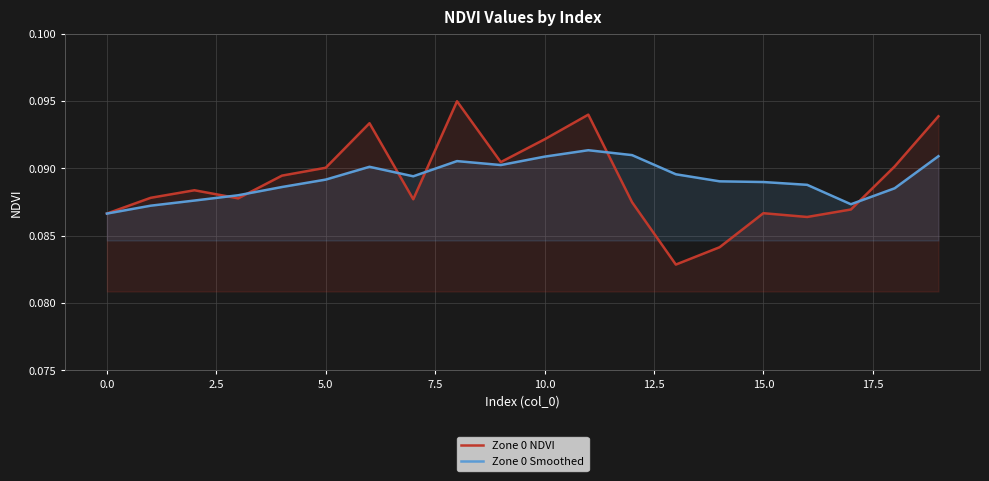

How many intersections are there between Zone 0 NDVI and Zone 0 Smoothed?

6